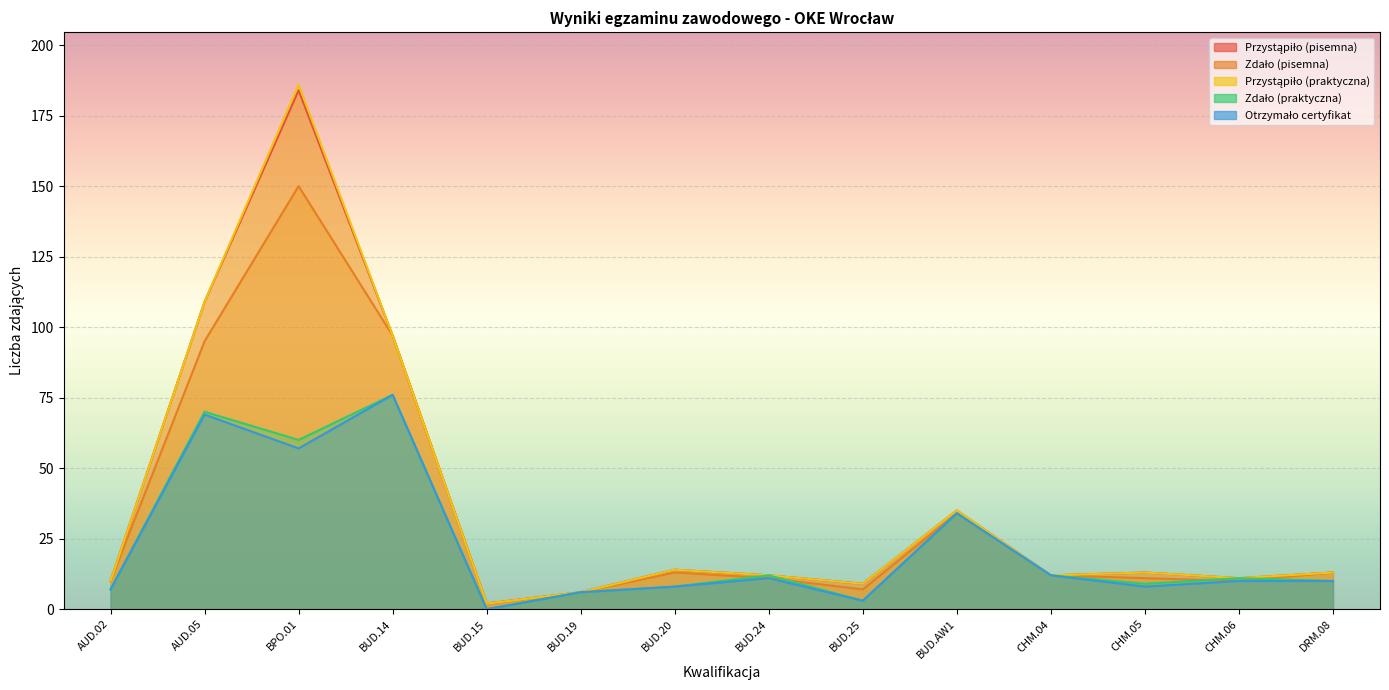

How many data points in Otrzymało certyfikat are less than 10?

6